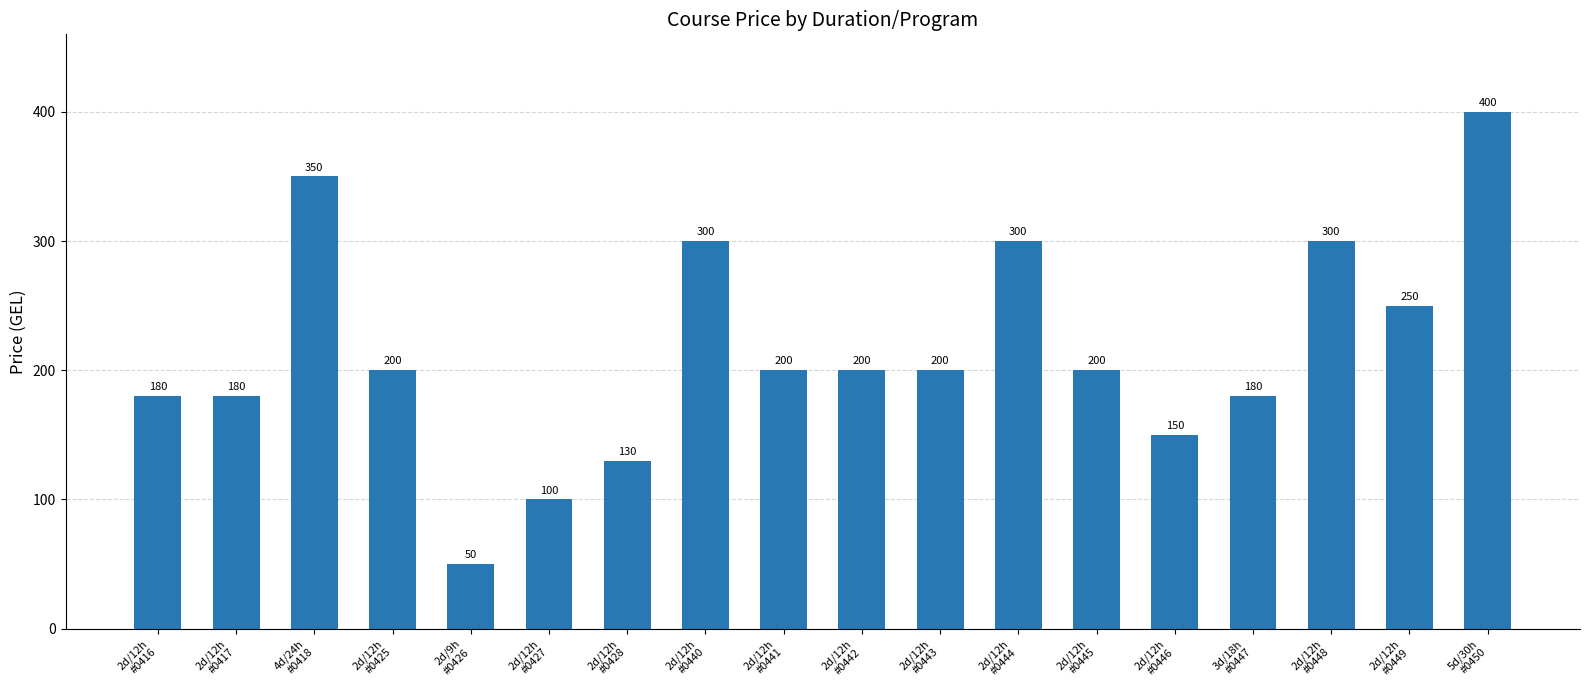

What is the value of the 15th bar from the left?

180